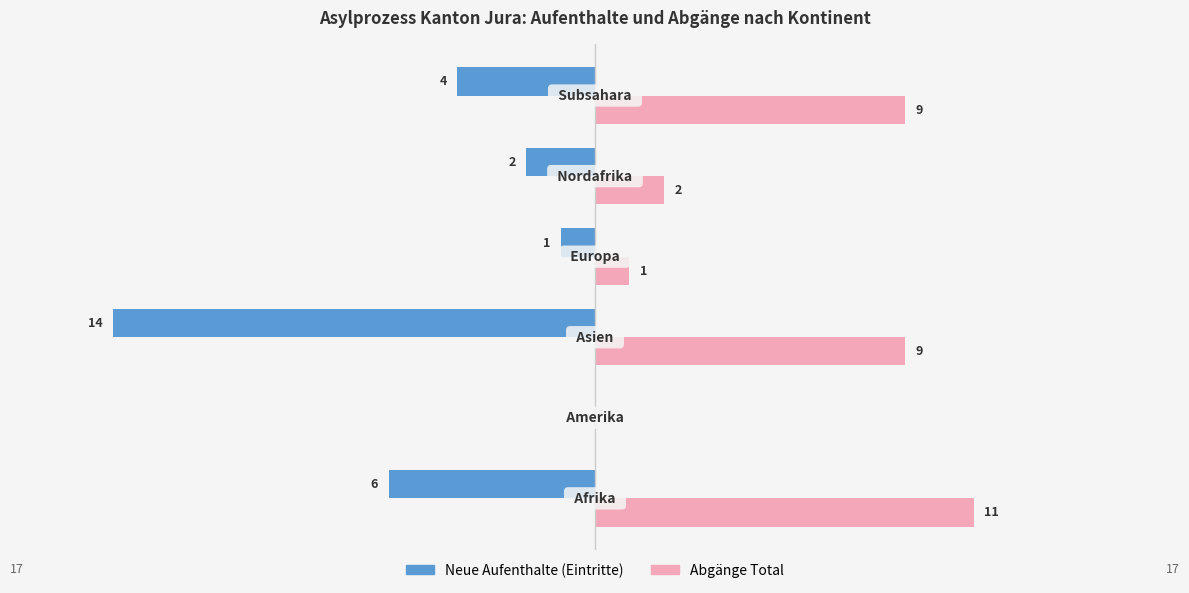

What is the sum of all Neue Aufenthalte (Eintritte) values?

-27